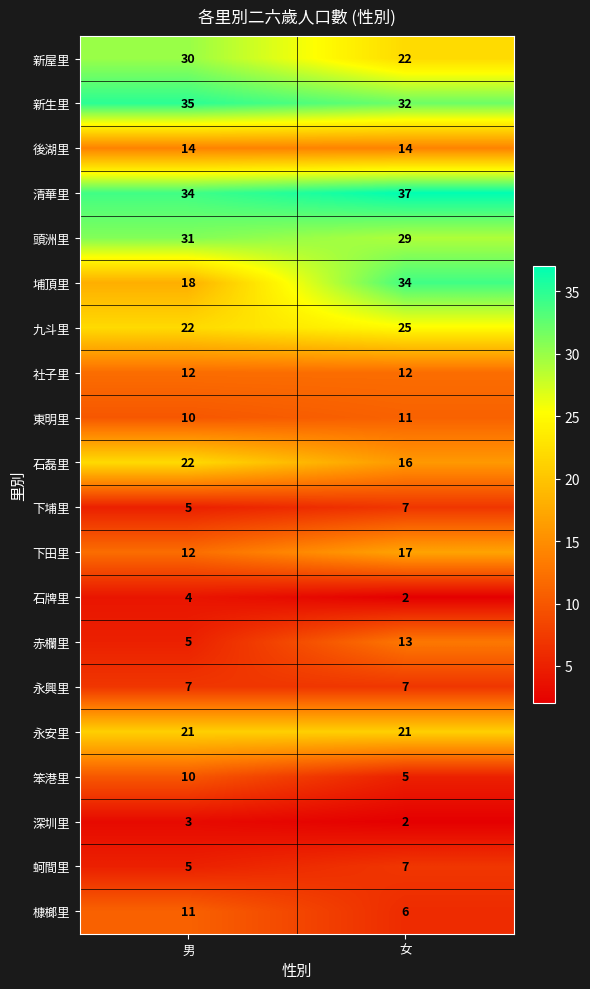

At which category is the sum across all series the highest?

女